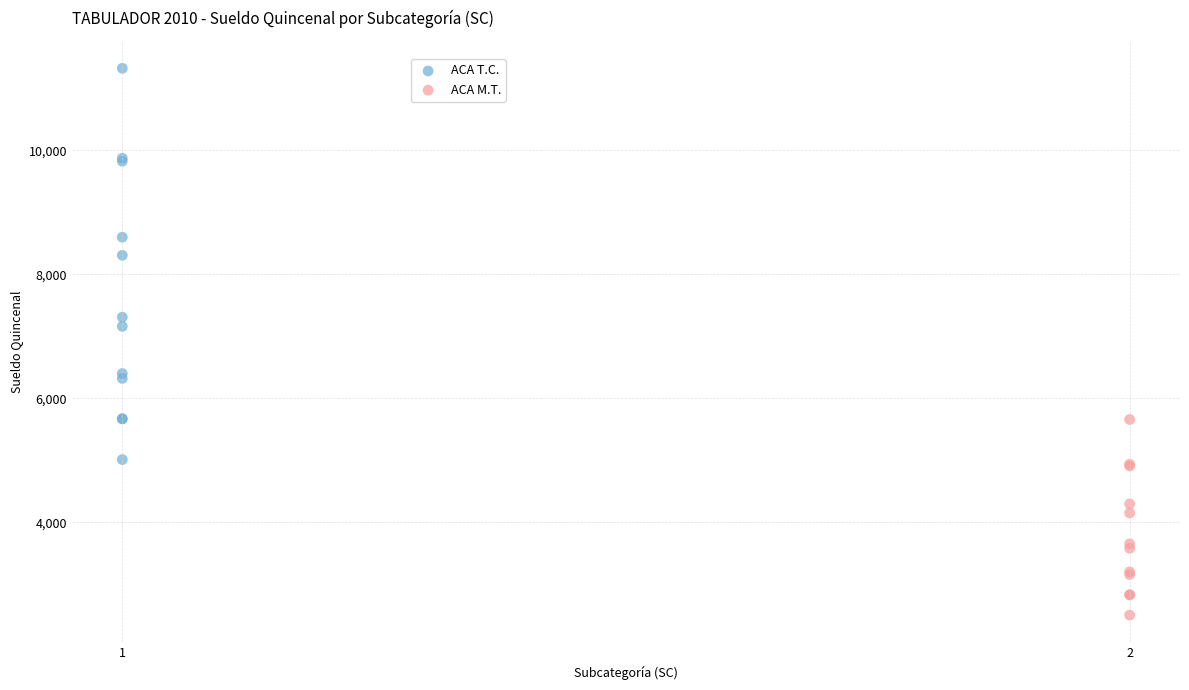

Which series reaches the minimum Y coordinate?

ACA M.T.